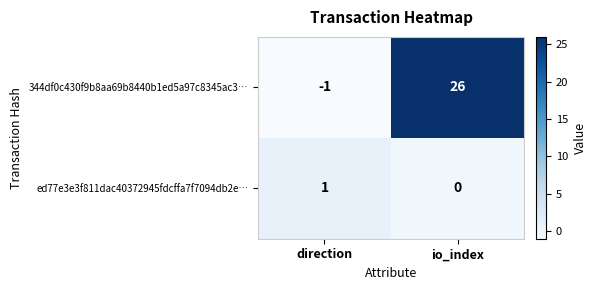

The value of 344df0c430f9b8aa69b8440b1ed5a97c8345ac3… at direction is -1. True or false?

True